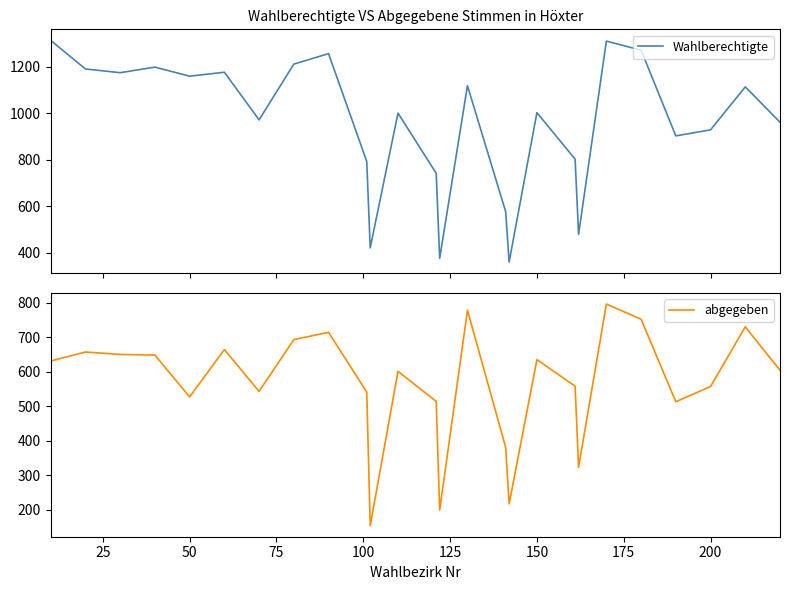

The abgegeben series shows 557 at 200. True or false?

True